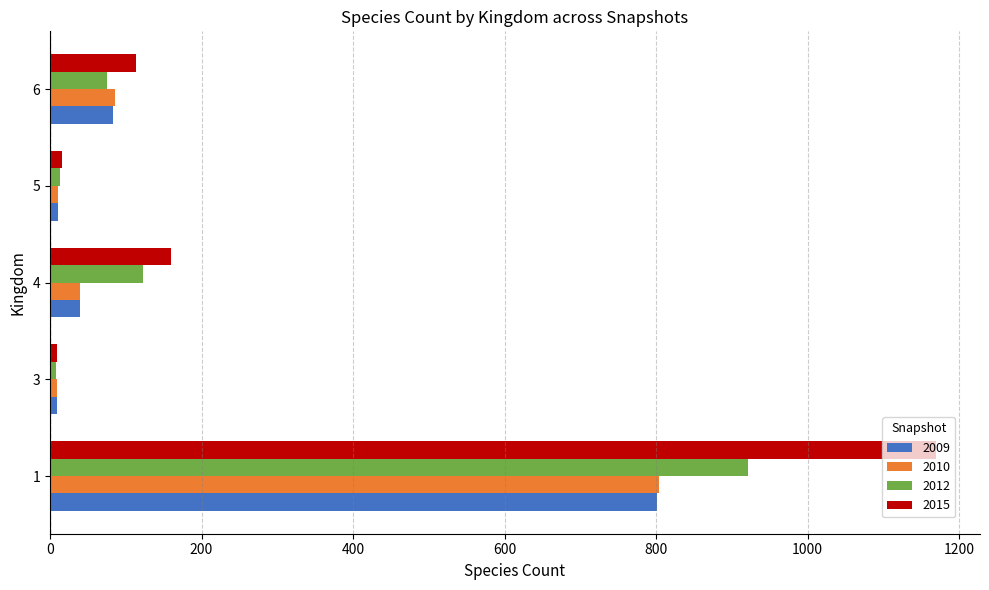

What are all the series names shown in the legend?

2009, 2010, 2012, 2015